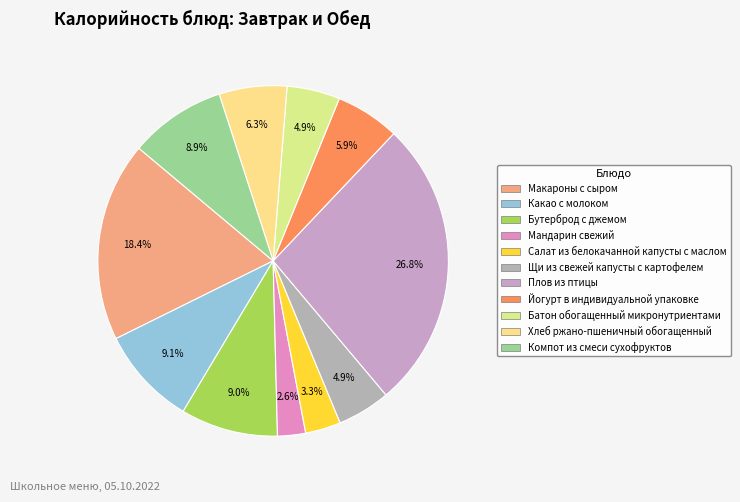

Is it true that Йогурт в индивидуальной упаковке is 6% of the pie?

True